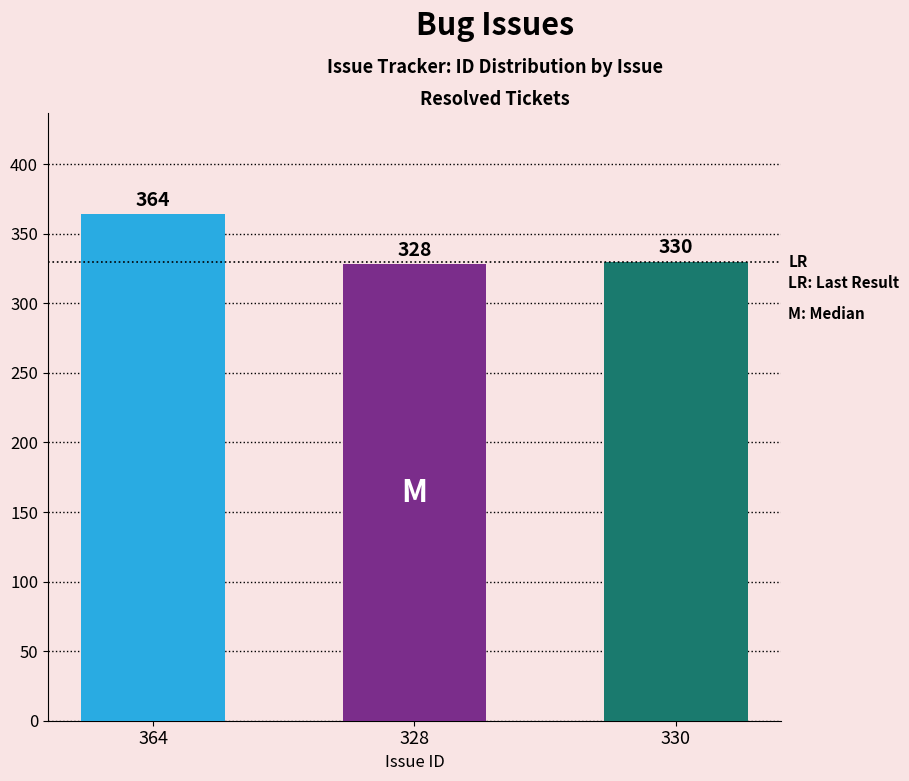

What is the value of the 3rd bar from the left?

330